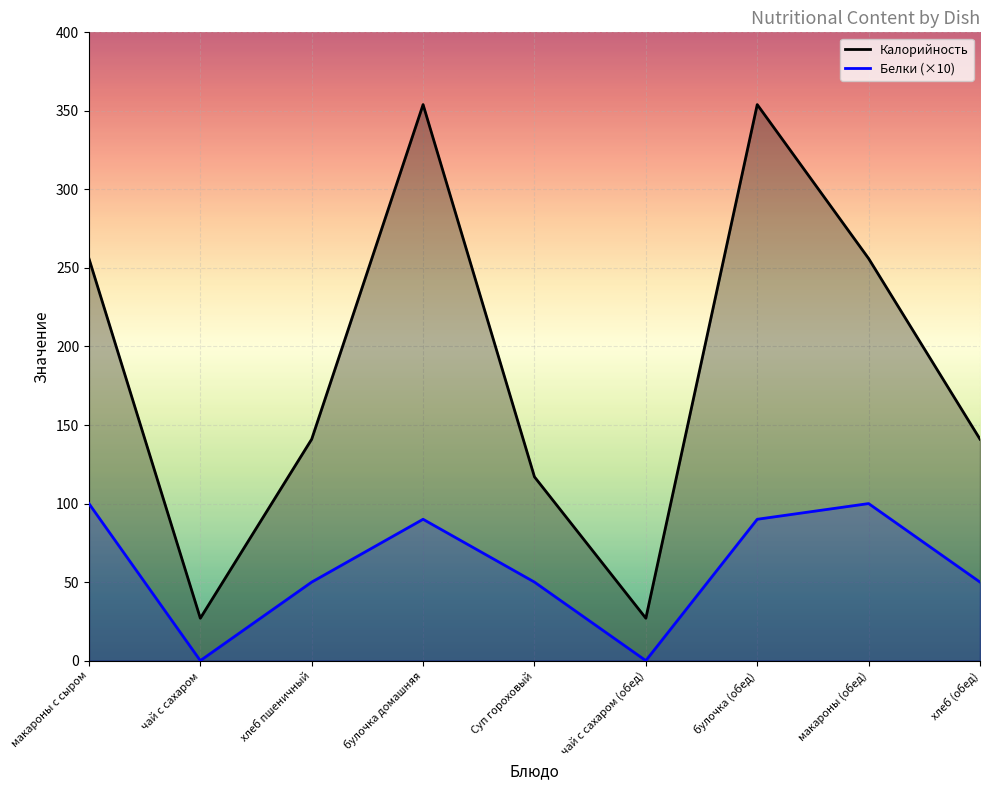

What is the highest value of the Белки series?

100